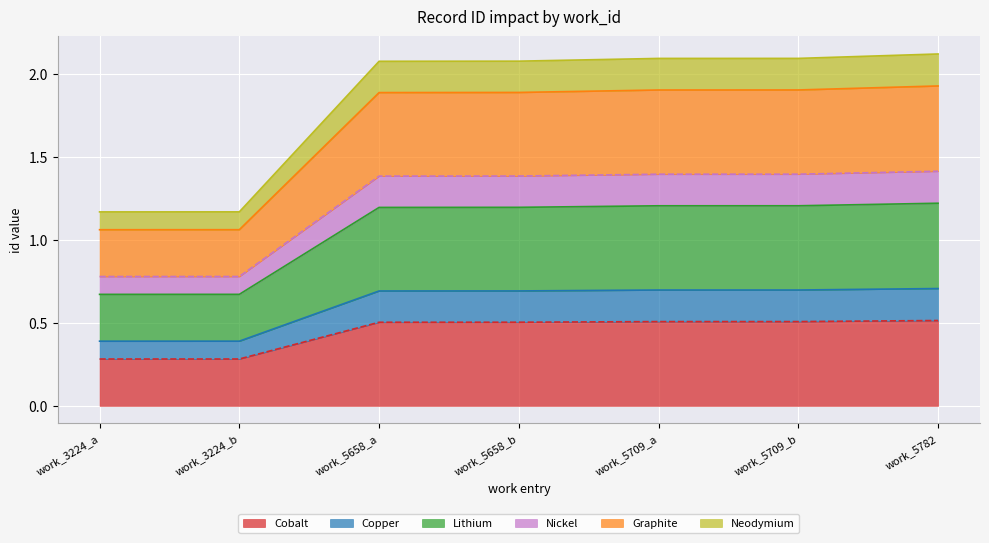

True or false: Lithium and Cobalt cross at least once.

False